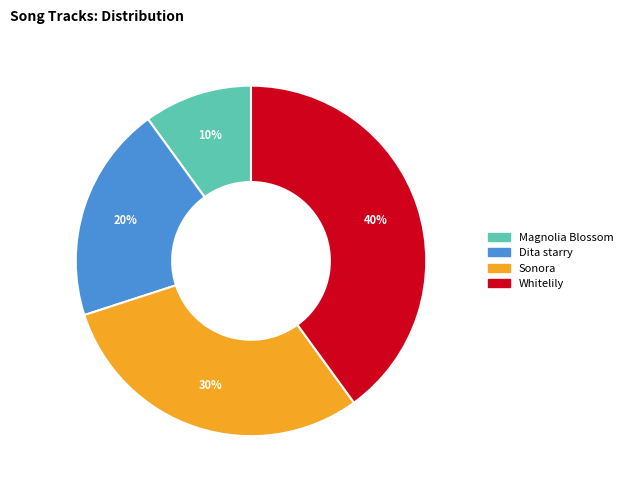

Rank the categories by value from highest to lowest.

Whitelily, Sonora, Dita starry, Magnolia Blossom